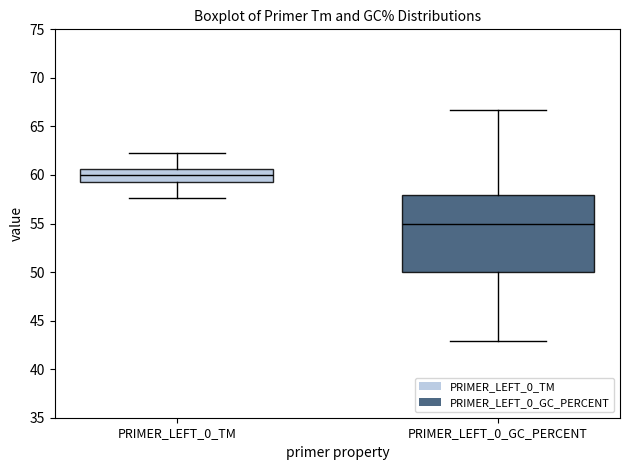

Comparing the boxes themselves (not the whiskers), which one is the tallest?

PRIMER_LEFT_0_GC_PERCENT